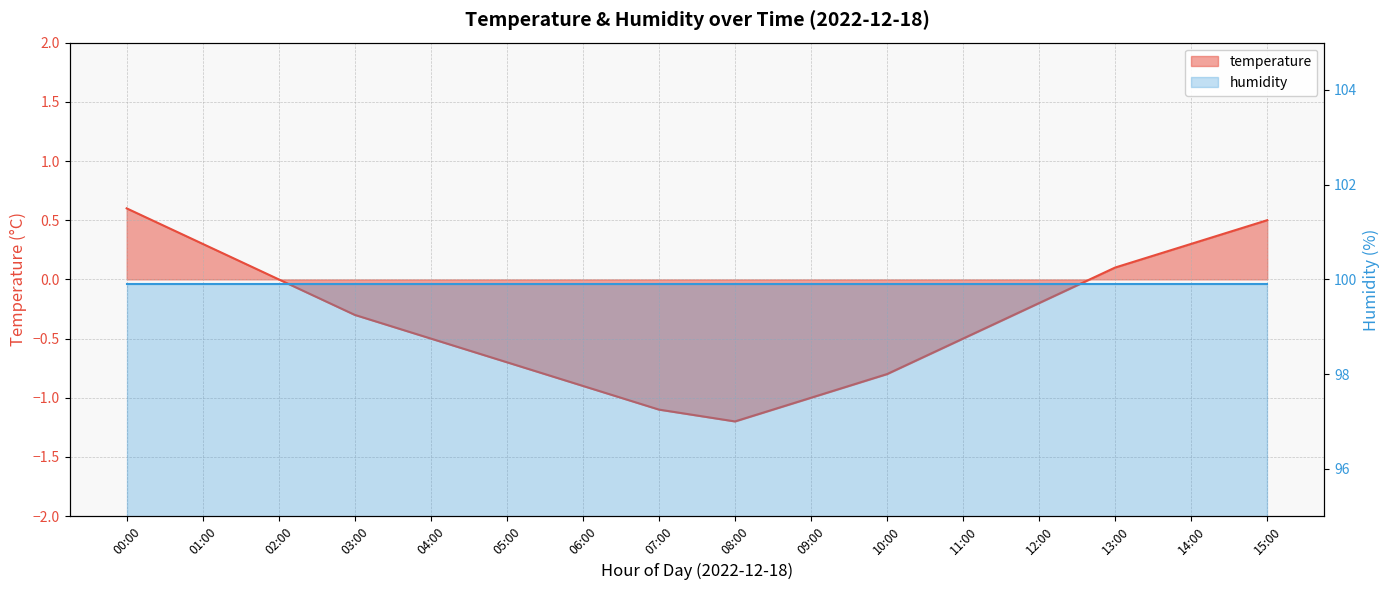

What is the minimum value shown in the chart?

-1.2